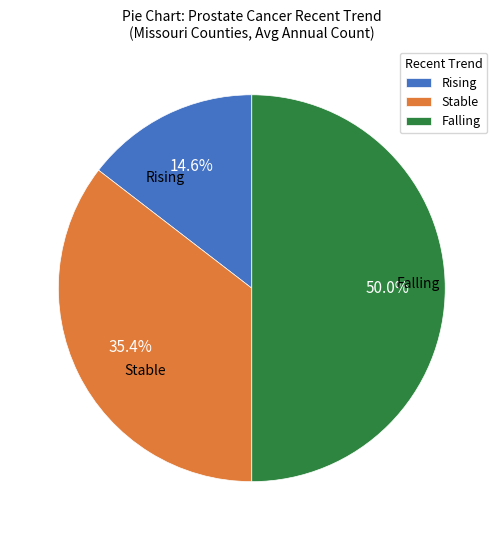

Between Falling and Stable, which is larger?

Falling